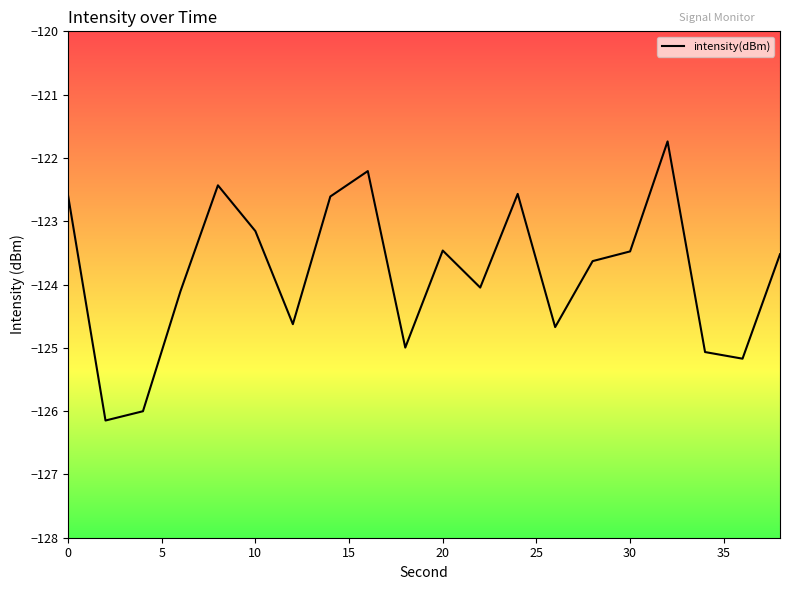

What is the minimum value shown in the chart?

-126.1